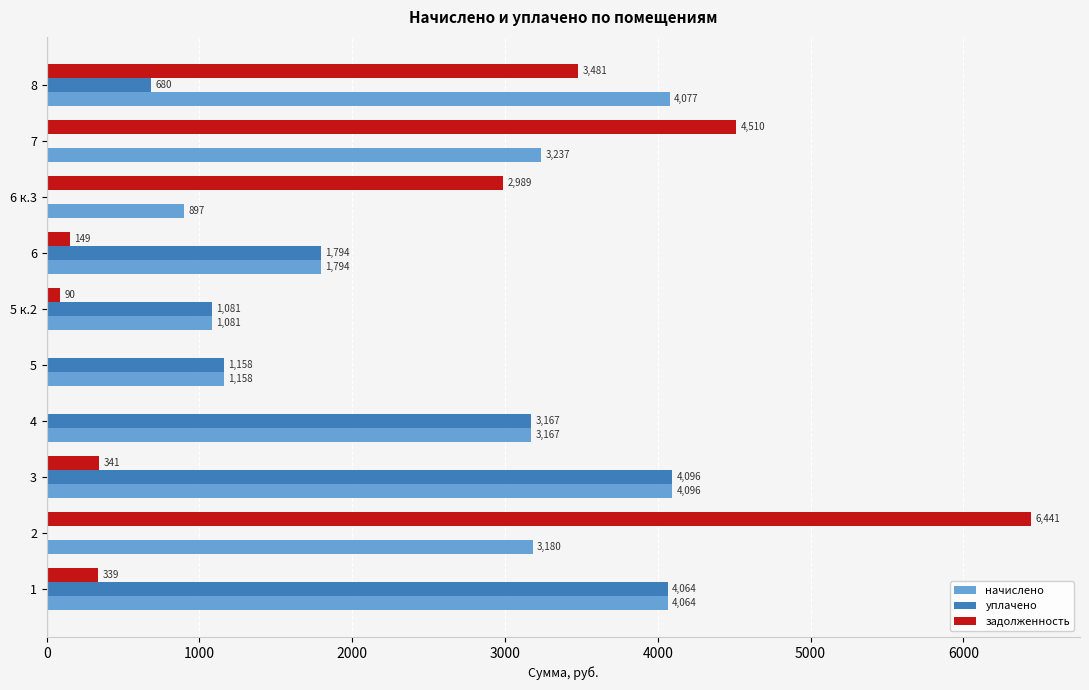

At which label is задолженность closest to 3220?

6 к.3